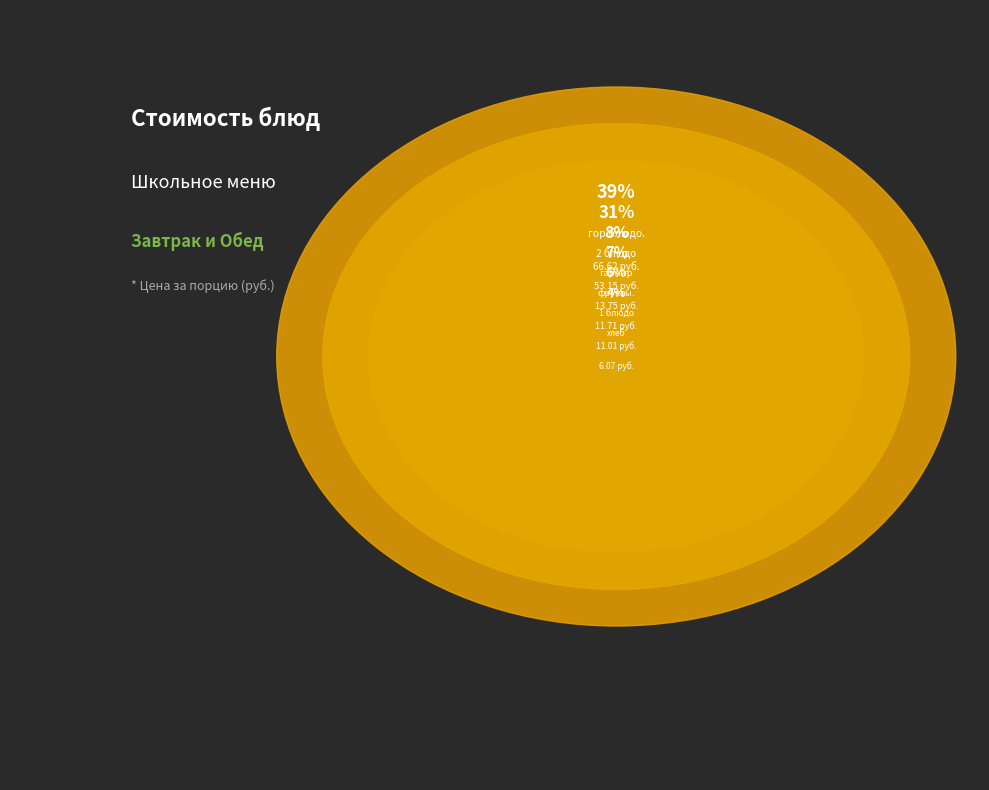

Is хлеб черн. the majority of the pie?

No